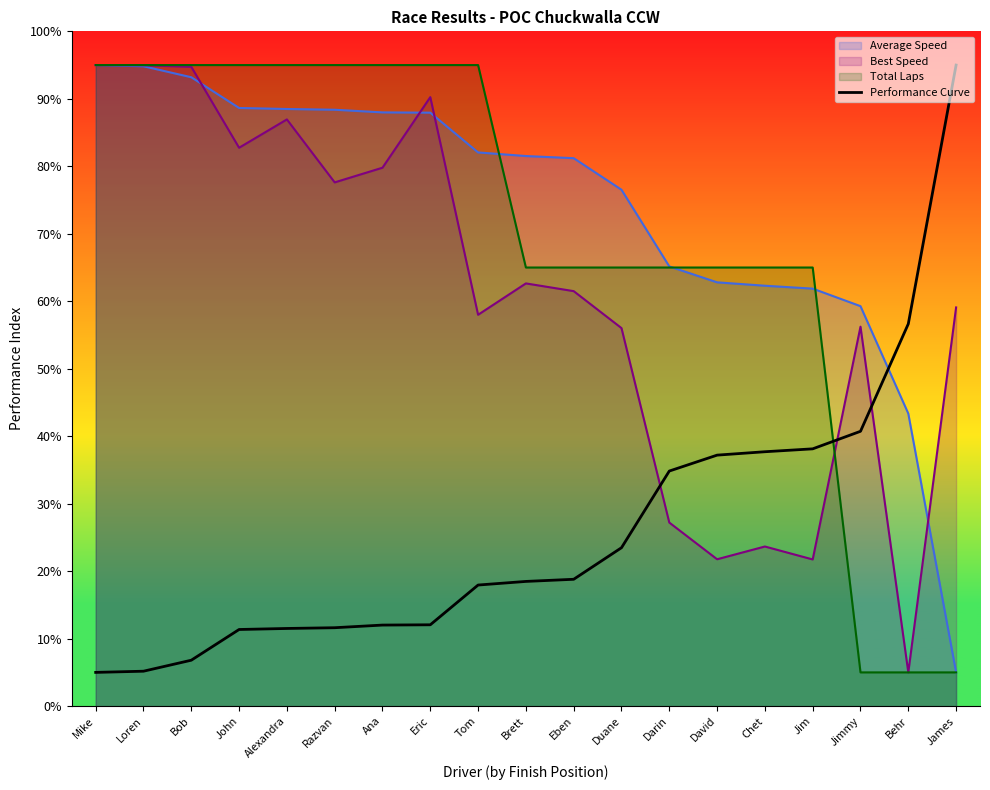

Where is the data nearest to the value 50?

Behr